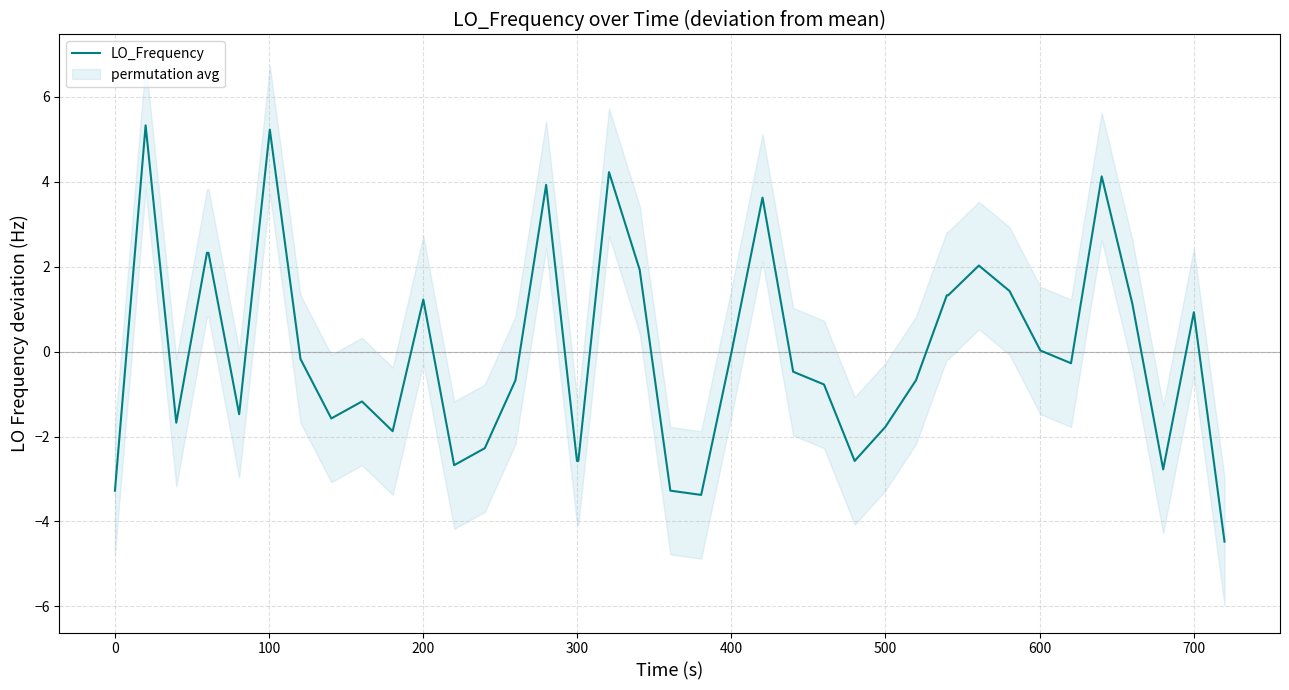

How many points are higher than both their immediate neighbors (excluding endpoints)?

10